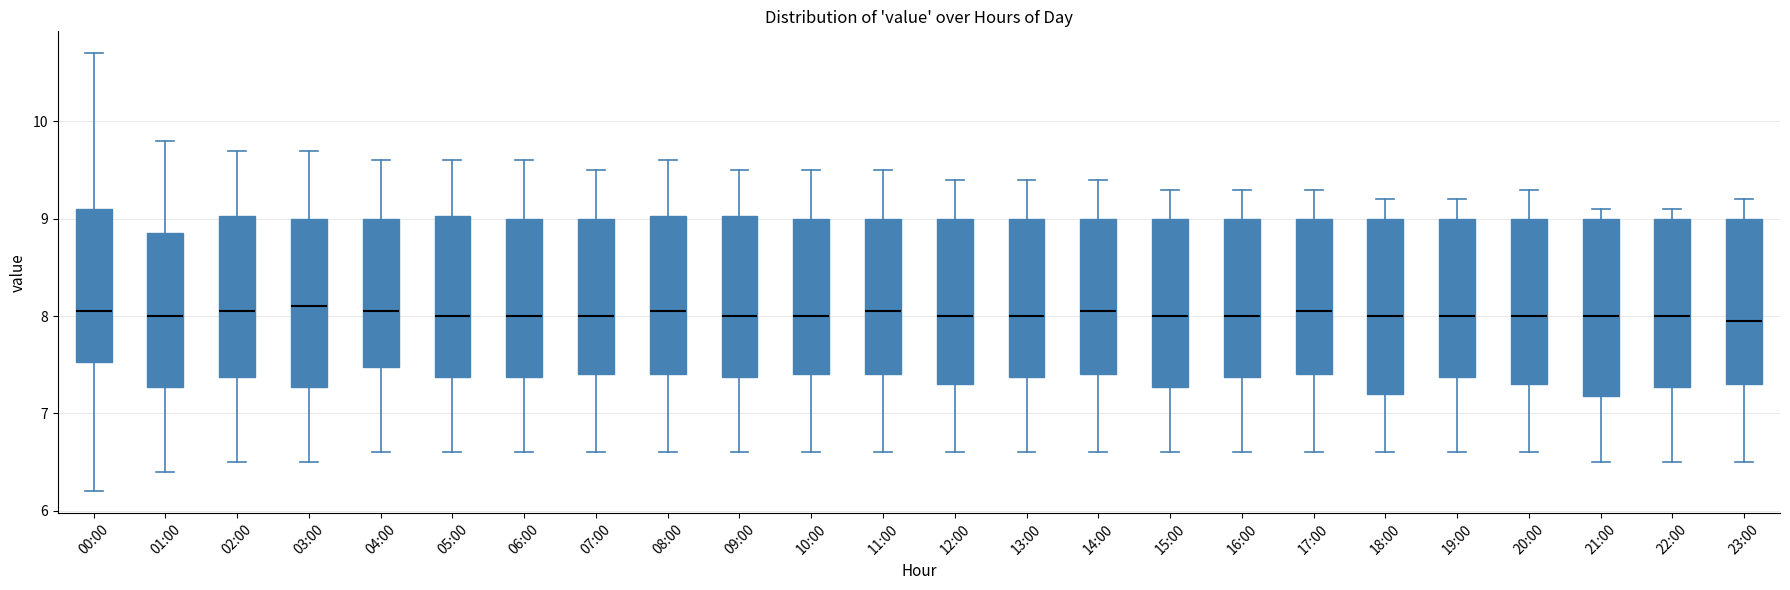

Where does the median line of the box for 13:00 sit on the y-axis? The values are not printed on the chart, so give them approximately, as read against the axis.

8.0